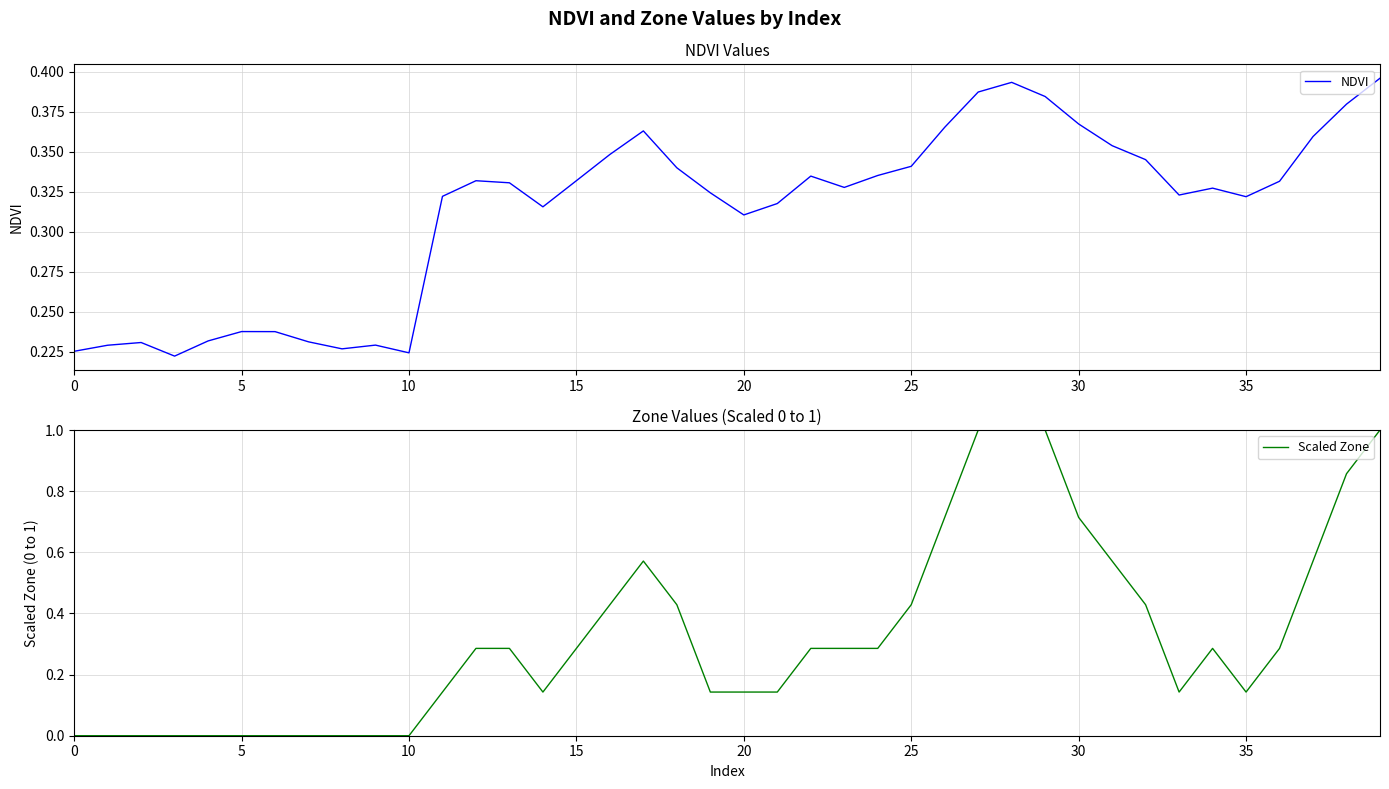

True or false: NDVI has a value of 0.1 at 10.

False